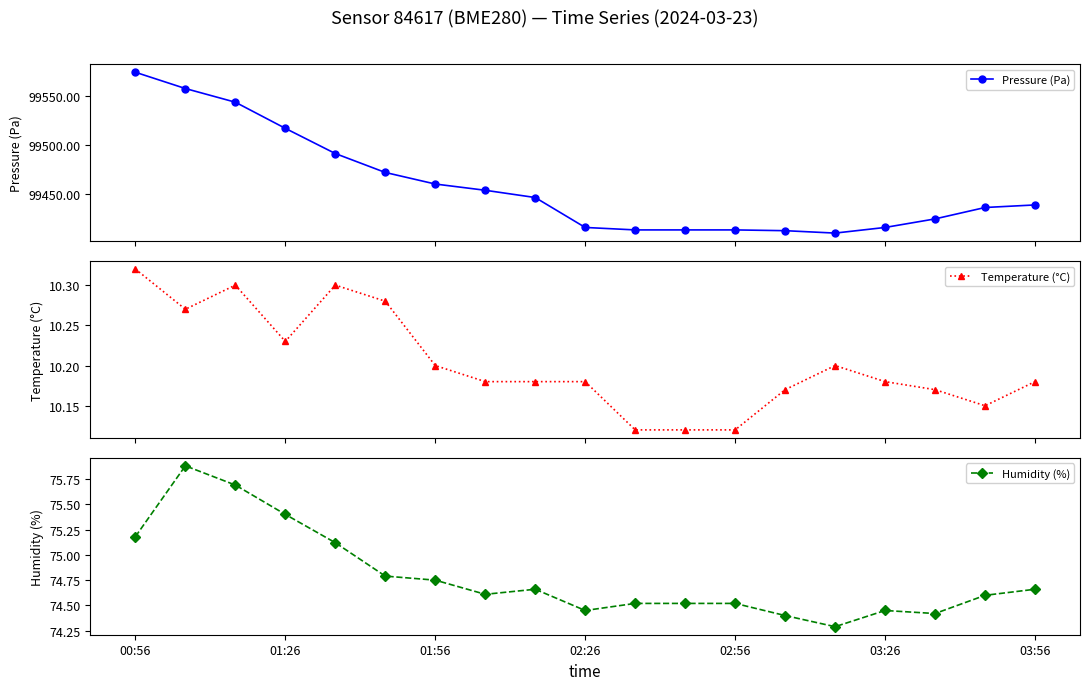

What is the value of the Pressure (Pa) point at the 1st from the left?

99573.7